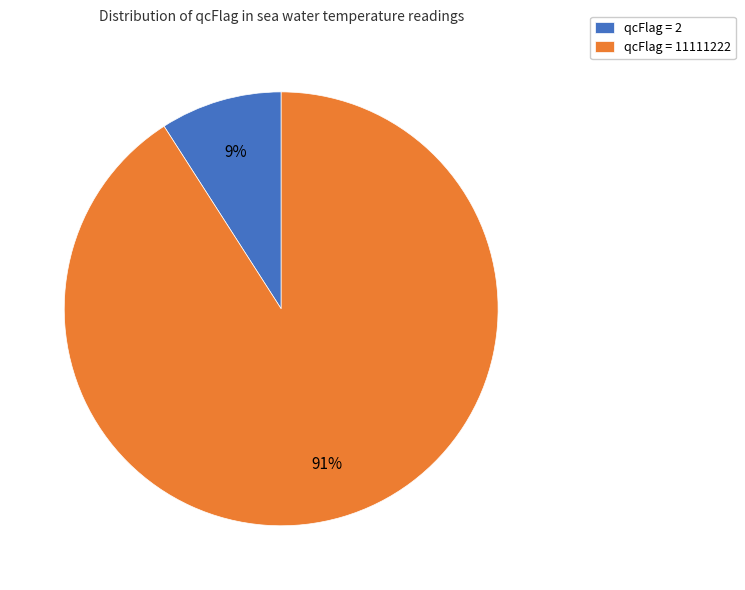

Is it true that qcFlag = 11111222 is 91% of the pie?

True